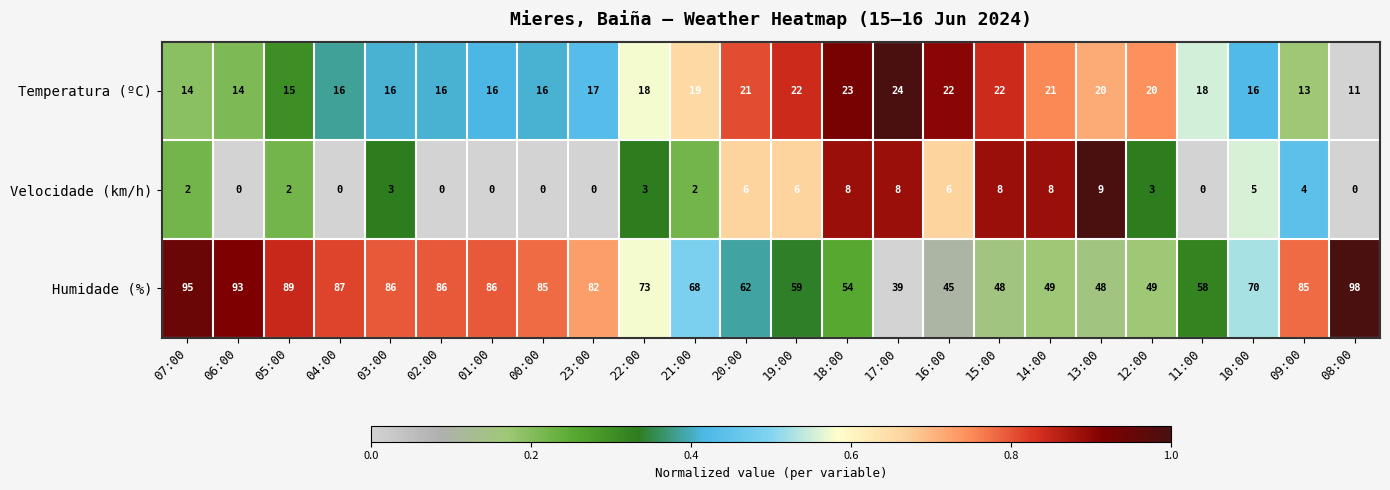

What is the sum of all Temperatura (ºC) values?

430